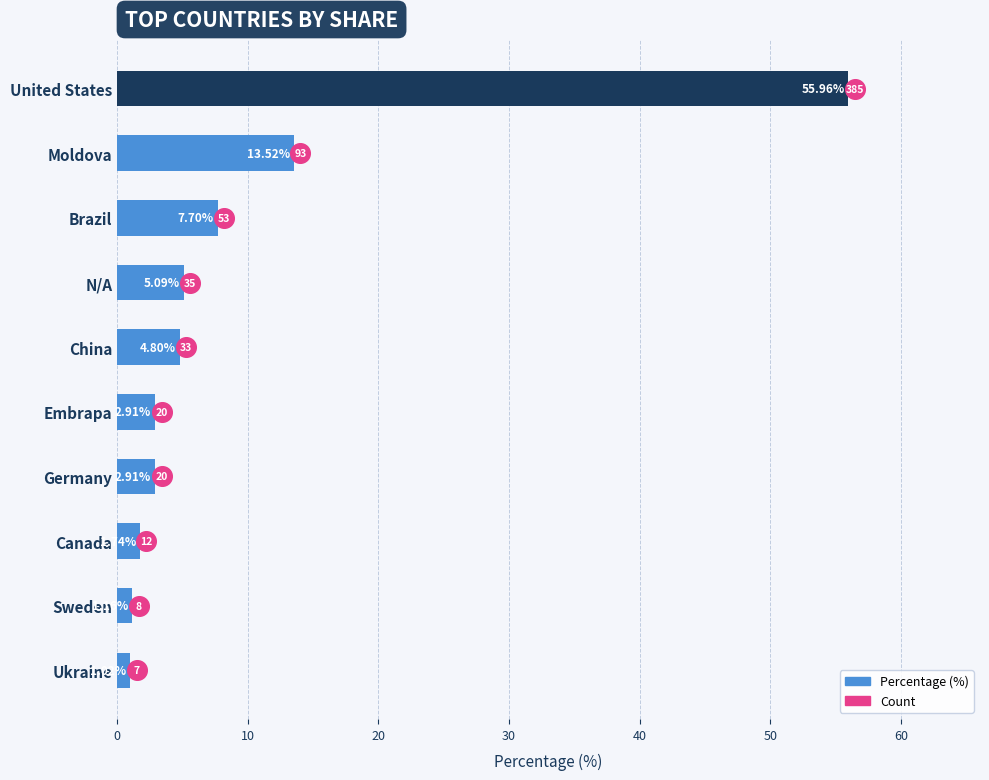

What is the change in value from Brazil to Germany?

-4.8